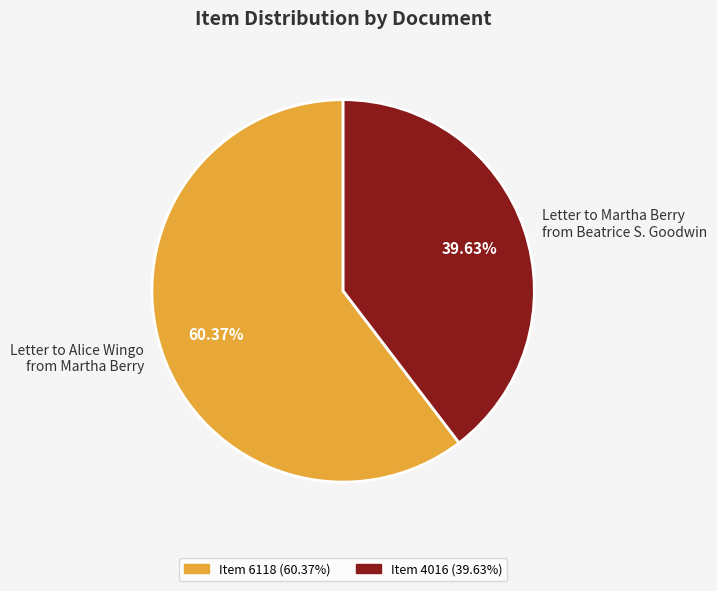

Which has a higher value, Letter to Martha Berry from Beatrice S. Goodwin or Letter to Alice Wingo from Martha Berry?

Letter to Alice Wingo from Martha Berry